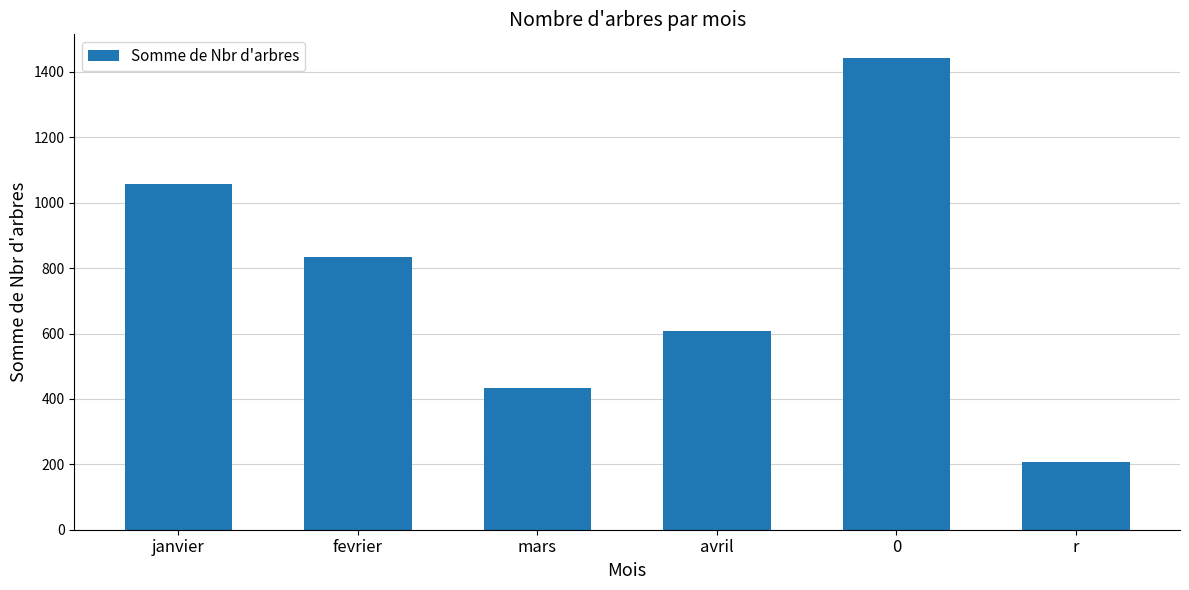

What is the difference between the maximum and minimum values?

1236